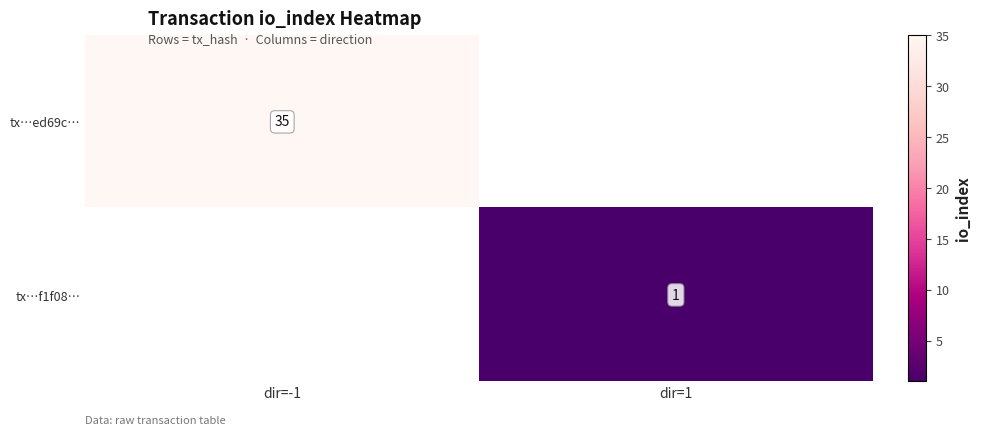

The value of tx…f1f08… at dir=1 is 0. True or false?

False